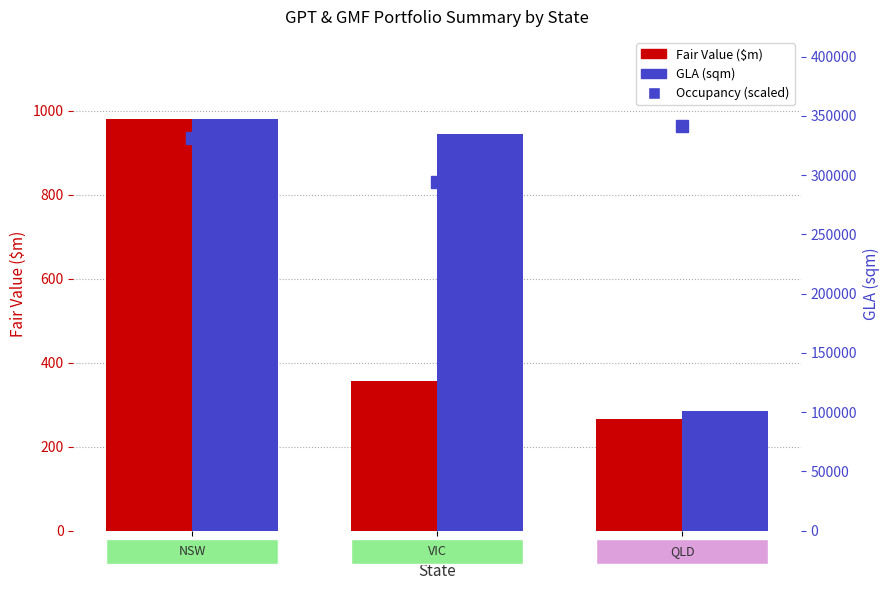

Reading right to left, list all the values displayed in this chart.

Occupancy (scaled): QLD=962.9	VIC=829.7	NSW=935.5
Fair Value ($m): QLD=265.3	VIC=357.2	NSW=979.6
GLA (sqm): QLD=101000.0	VIC=334700.0	NSW=347200.0